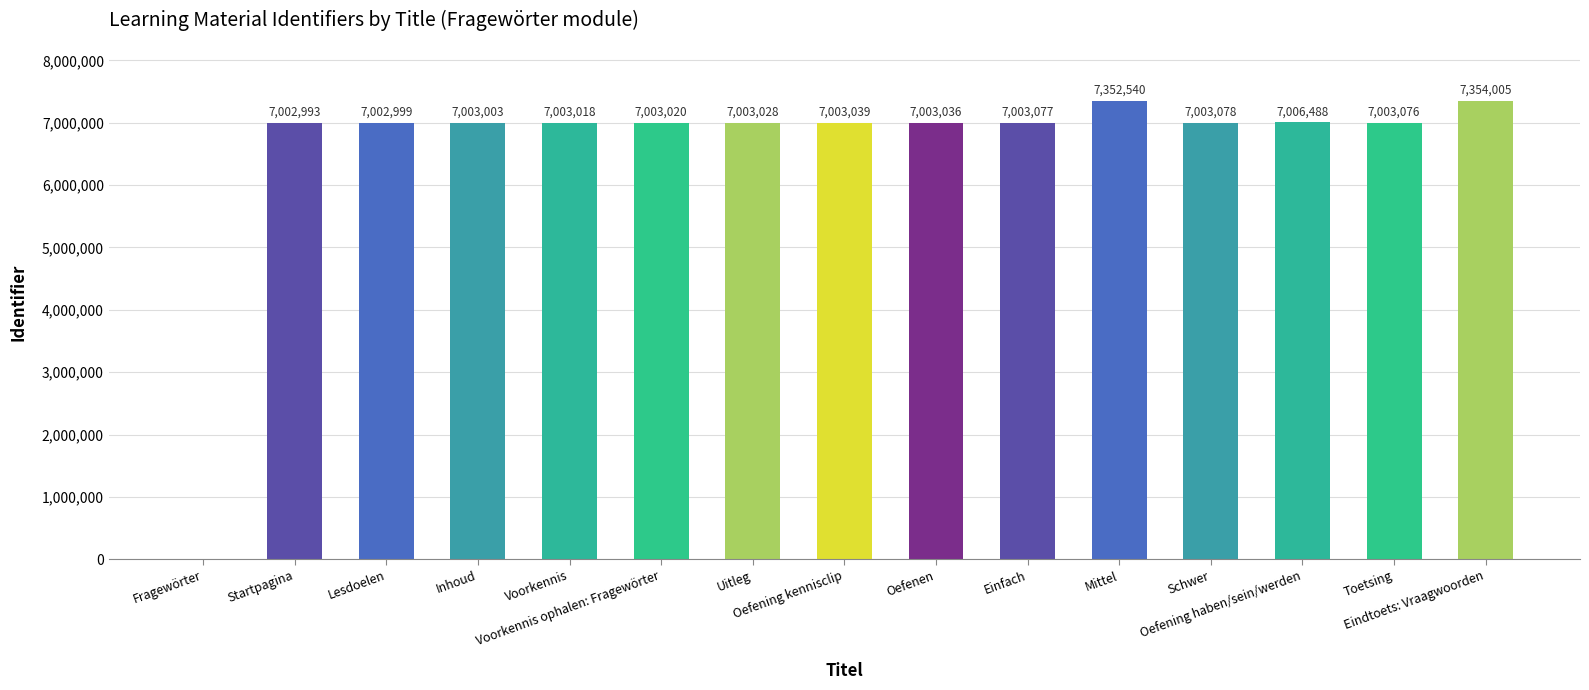

What is the maximum value shown in the chart?

7354005